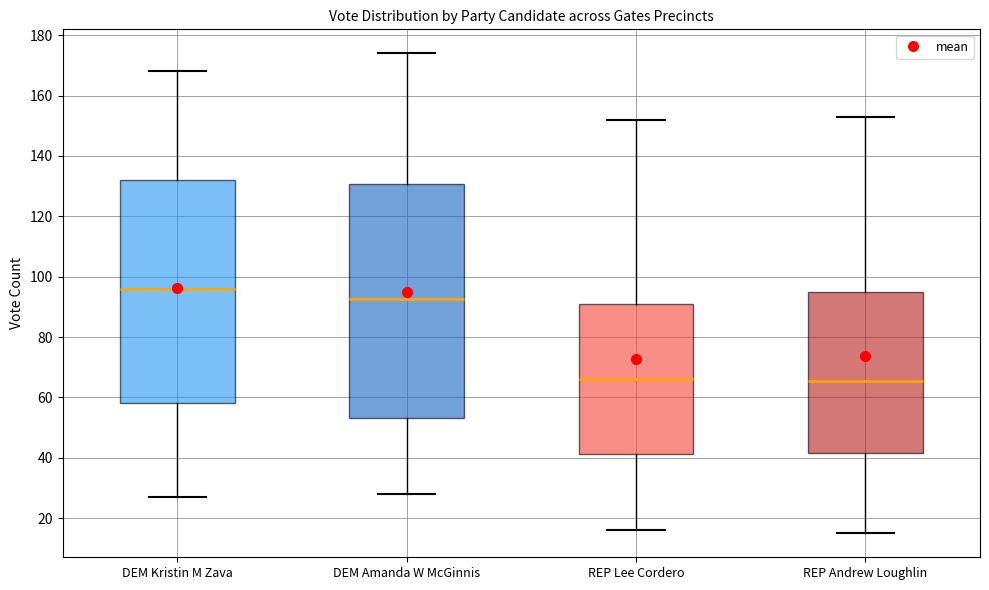

Reading left to right, transcribe this box plot: for each box, give where its median line is, the range the box spans, and where its two whiskers end, as read against the y-axis. The values are not printed on the chart, so give them approximately, as read against the axis.

DEM Kristin M Zava: median 96, box 58 to 132, whiskers 28 to 168
DEM Amanda W McGinnis: median 92, box 54 to 130, whiskers 28 to 174
REP Lee Cordero: median 66, box 42 to 92, whiskers 16 to 152
REP Andrew Loughlin: median 66, box 42 to 96, whiskers 16 to 154